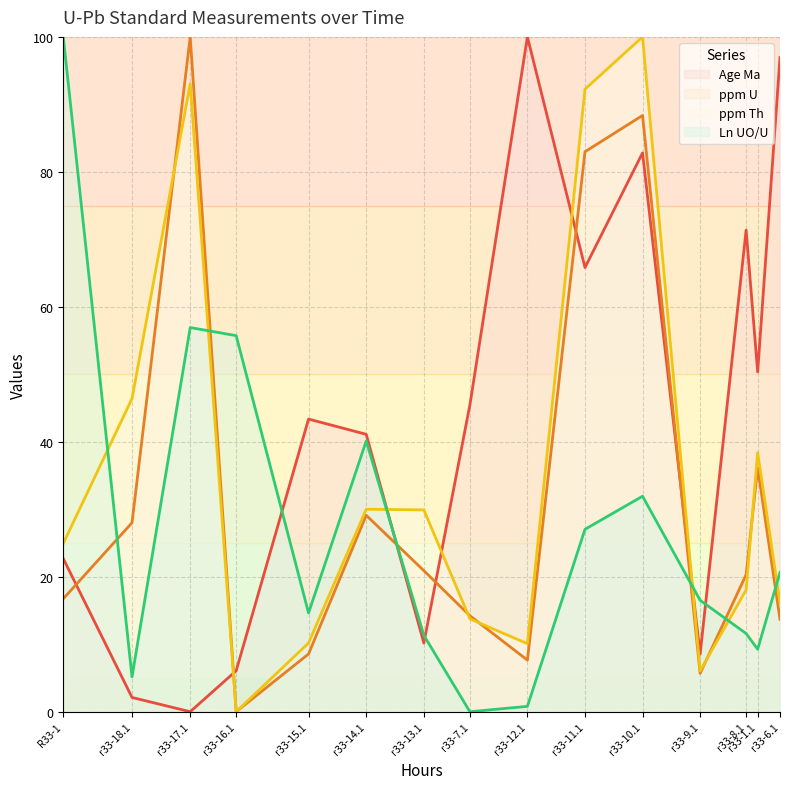

Where is the first local maximum for Age Ma?

r33-15.1